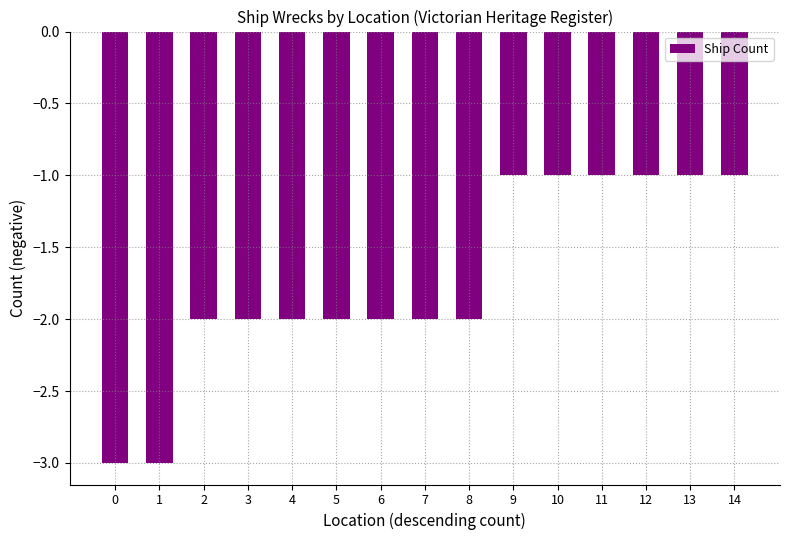

Reading right to left, extract all data points from this chart.

14=-1	13=-1	12=-1	11=-1	10=-1	9=-1	8=-2	7=-2	6=-2	5=-2	4=-2	3=-2	2=-2	1=-3	0=-3